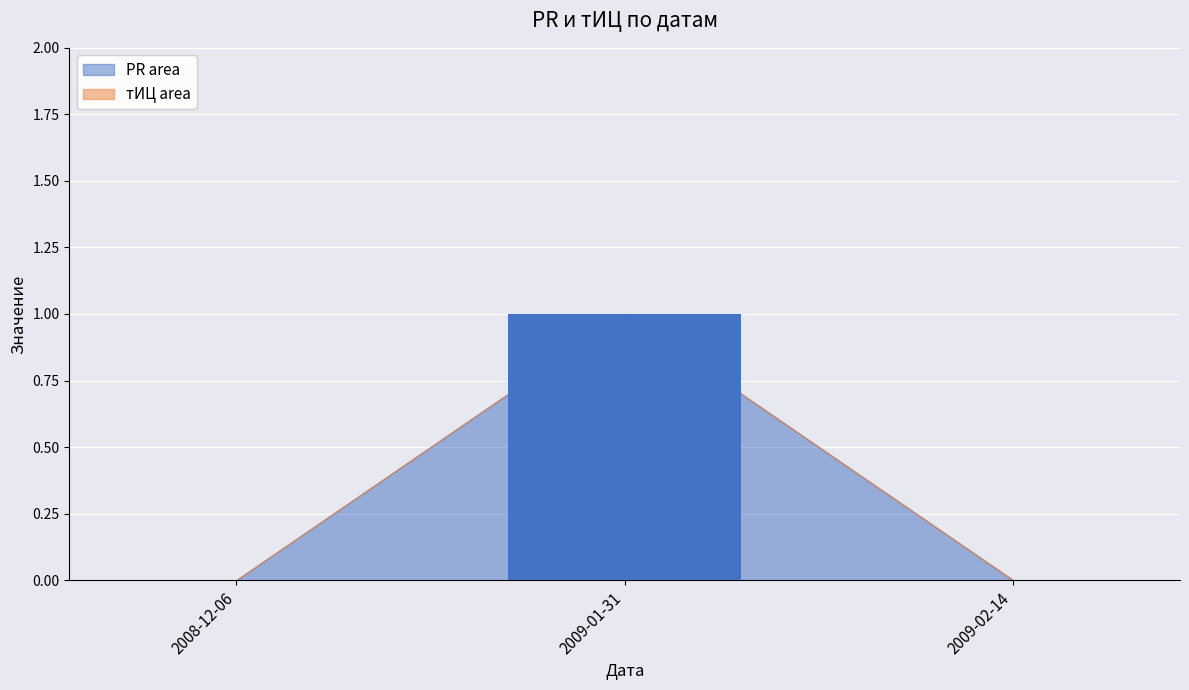

How many data points does each series have?

3